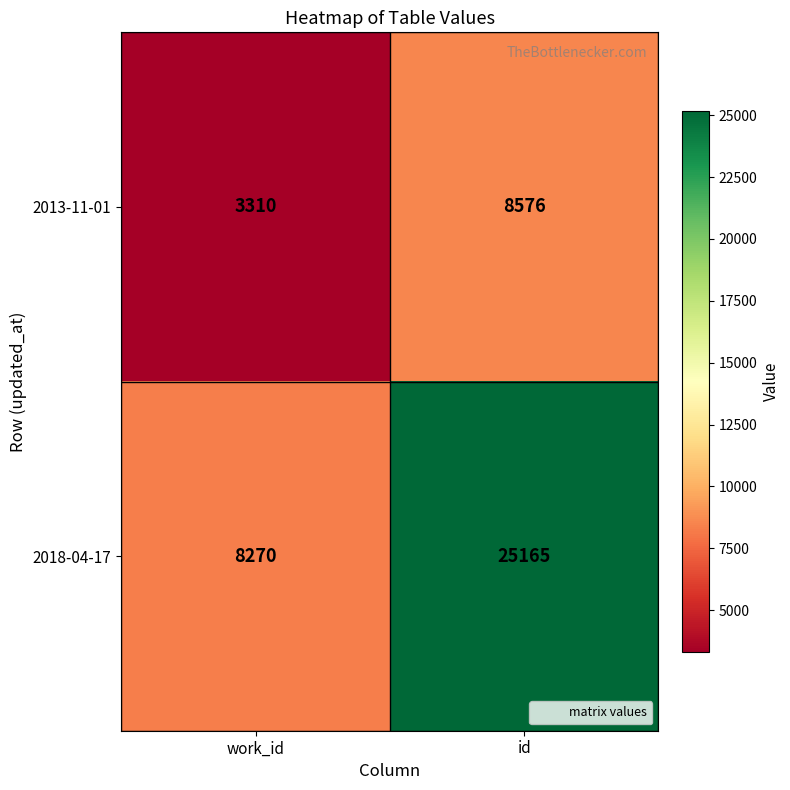

Which label corresponds to the largest value in the chart?

id